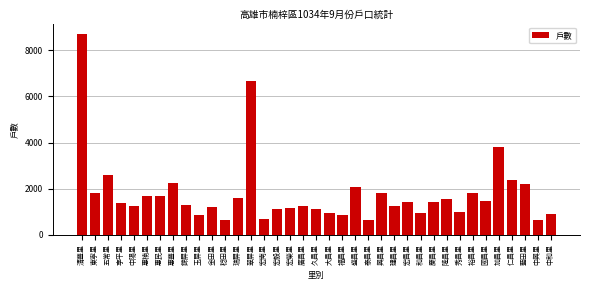

What is the label of the 13th bar from the right?

建昌里